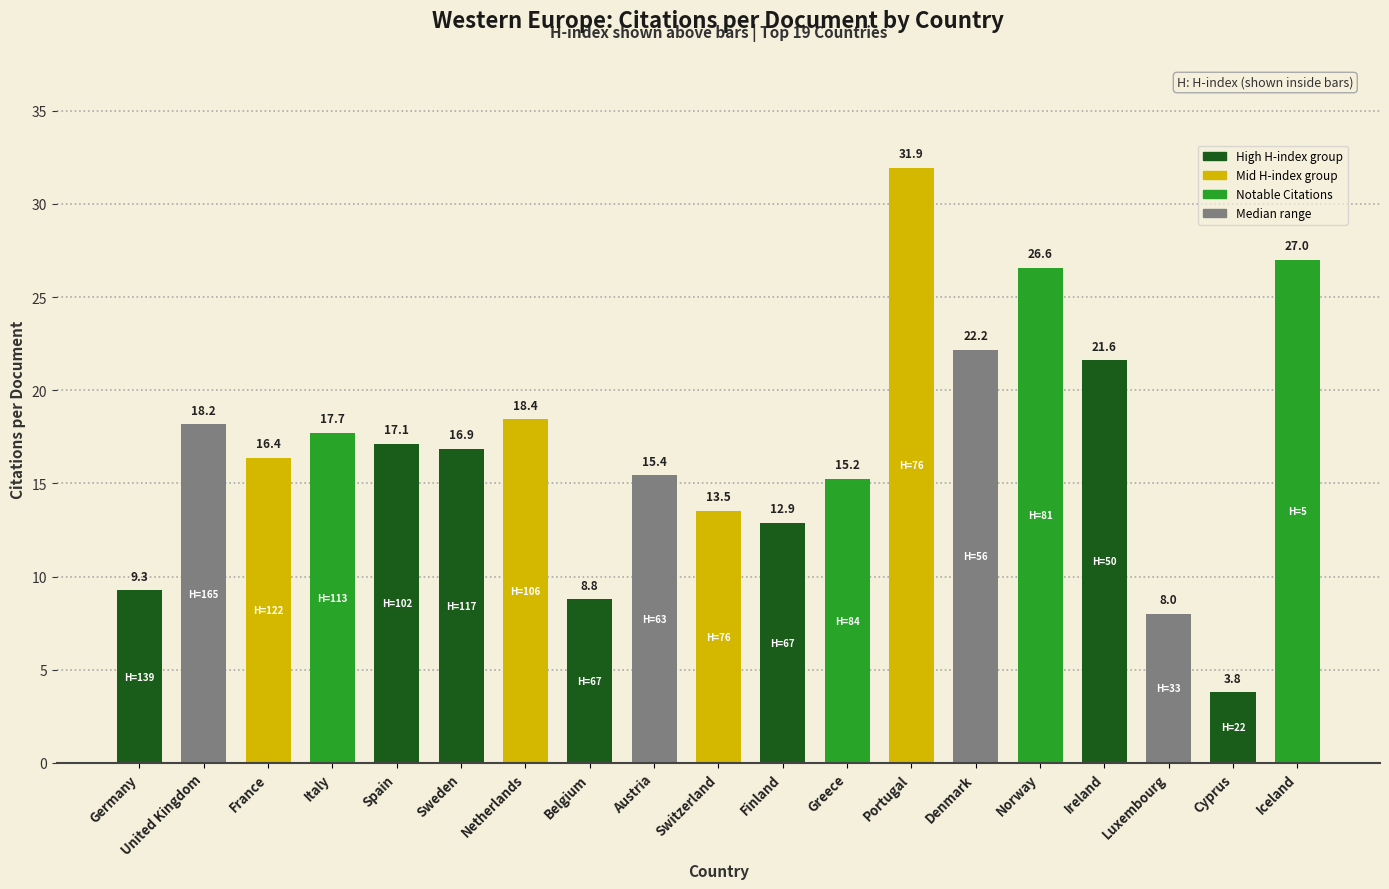

Rank the categories by value from highest to lowest.

Portugal, Iceland, Norway, Denmark, Ireland, Netherlands, United Kingdom, Italy, Spain, Sweden, France, Austria, Greece, Switzerland, Finland, Germany, Belgium, Luxembourg, Cyprus